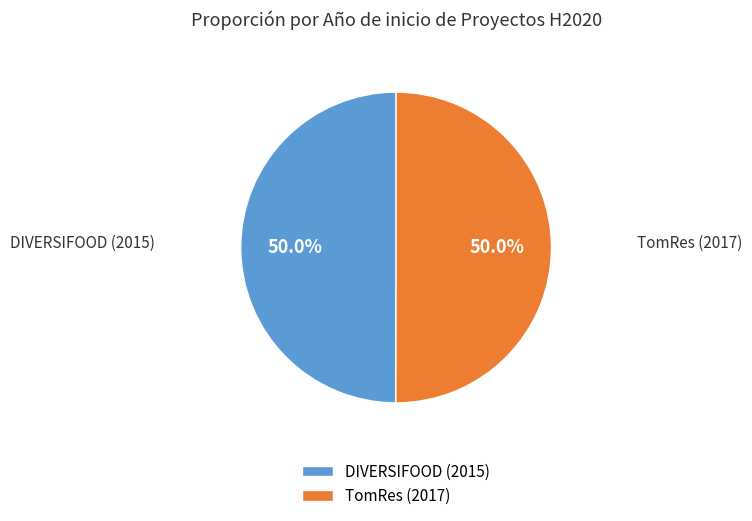

To the nearest percent, what is the combined percentage of DIVERSIFOOD (2015) and TomRes (2017)?

100%